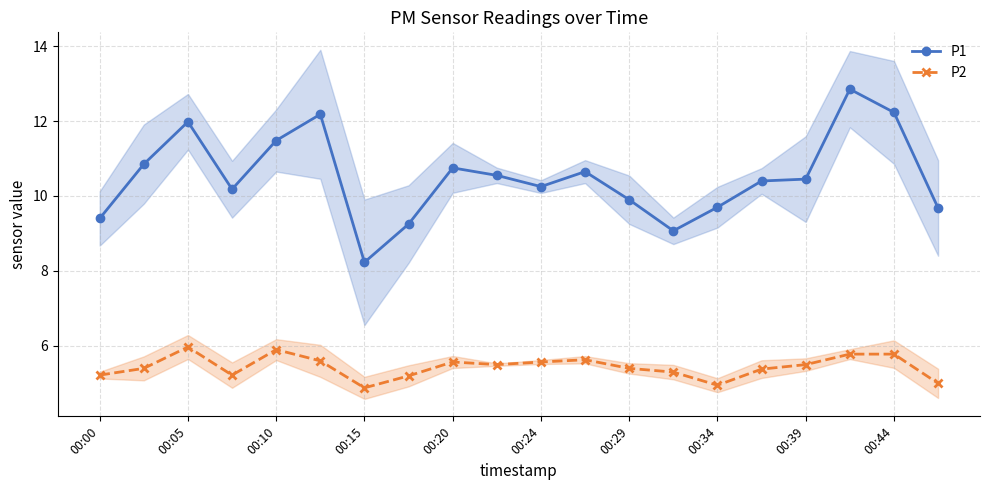

At which category does P2 reach its first local peak?

00:05